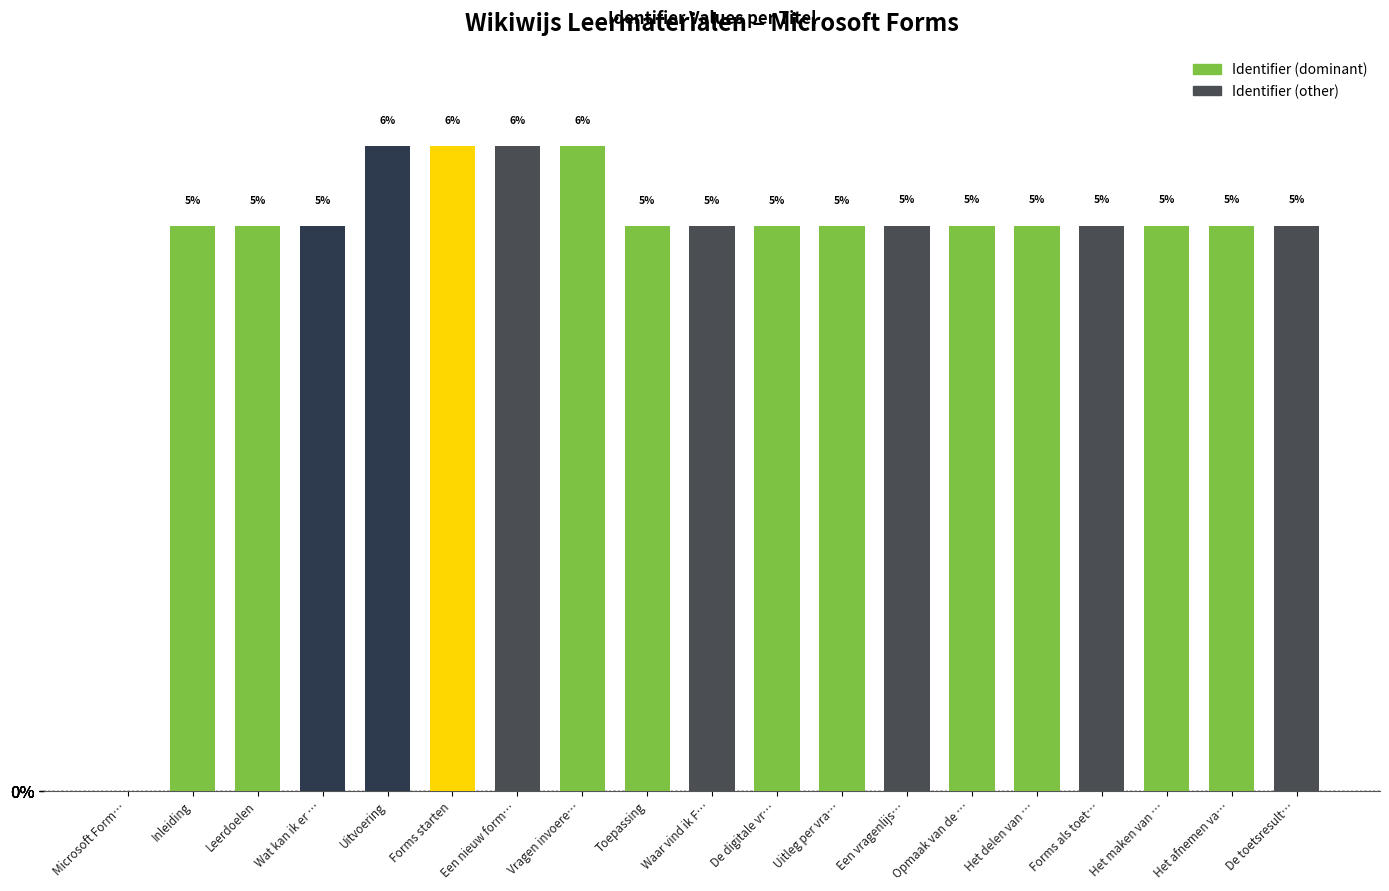

Are the bars horizontal?

No